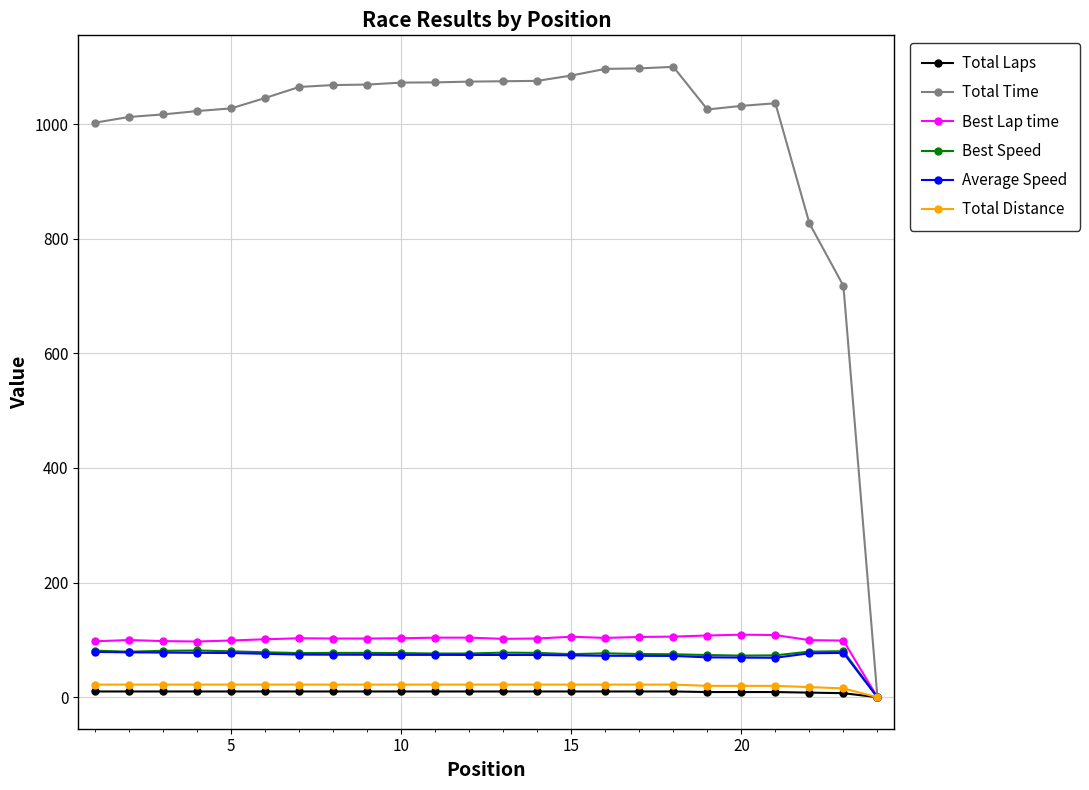

Which series has the largest range (max minus min)?

Total Time